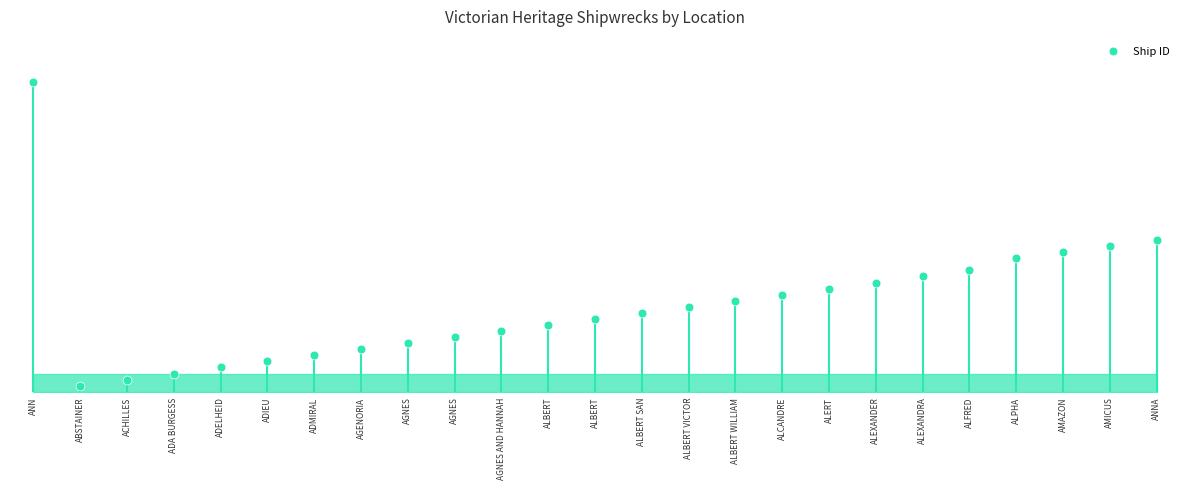

Which has a higher value, ADIEU or ALBERT VICTOR?

ALBERT VICTOR